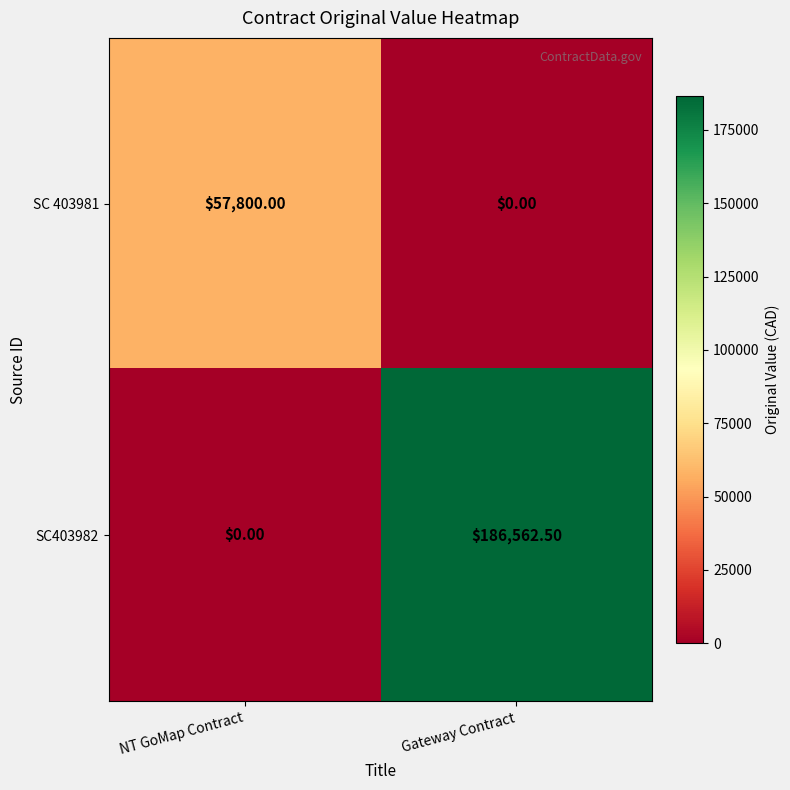

Rank the series at NT GoMap Contract from highest to lowest value.

SC 403981, SC403982